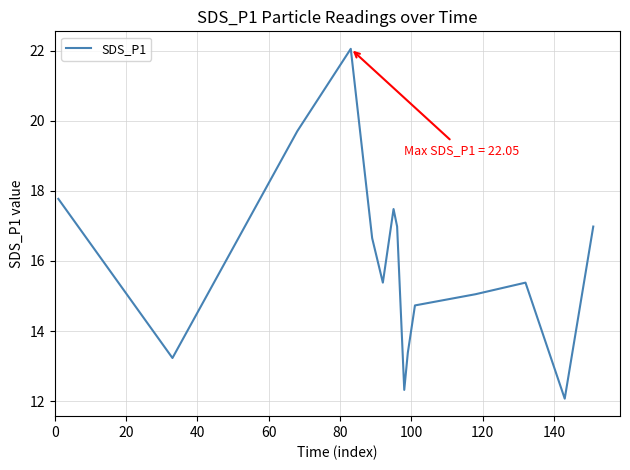

What is the minimum value shown in the chart?

12.1